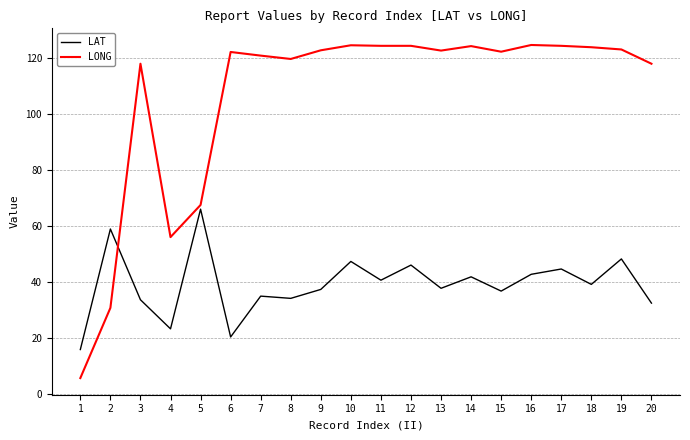

What is the sum of all LAT values?

783.2